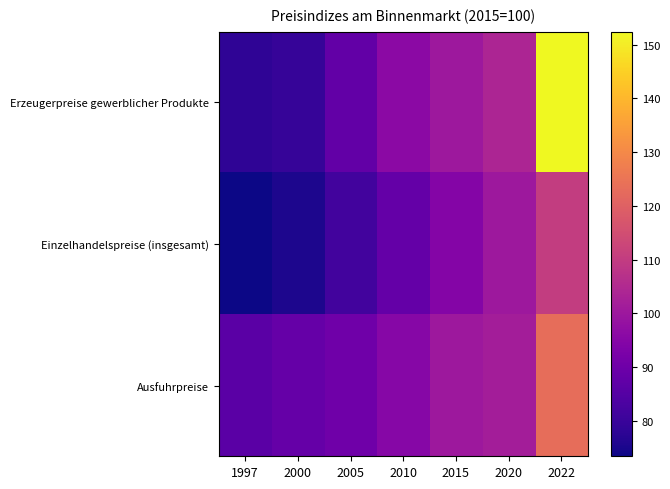

At 2015, list the series in order from smallest to largest.

Einzelhandelspreise (insgesamt), Erzeugerpreise gewerblicher Produkte, Ausfuhrpreise